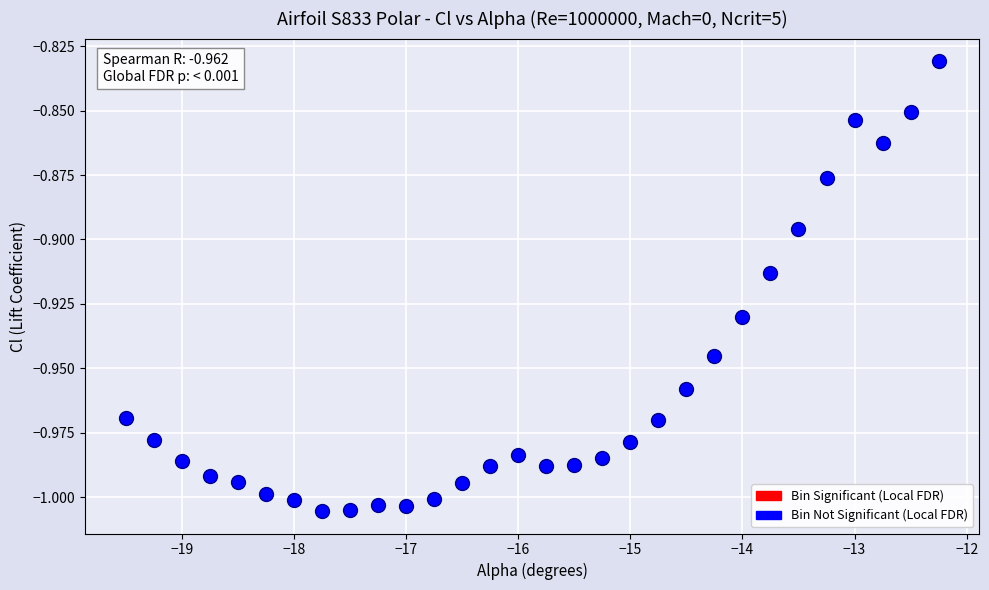

What is the range of X values (max minus min)?

7.2